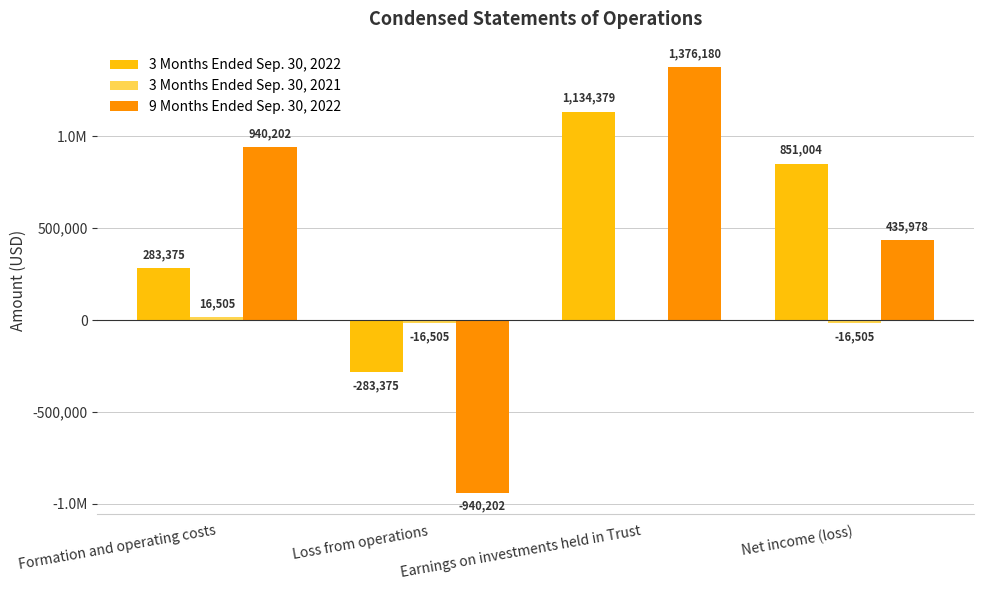

What value does the 3 Months Ended Sep. 30, 2022 series have at Formation and operating costs, to the nearest 100?

283400